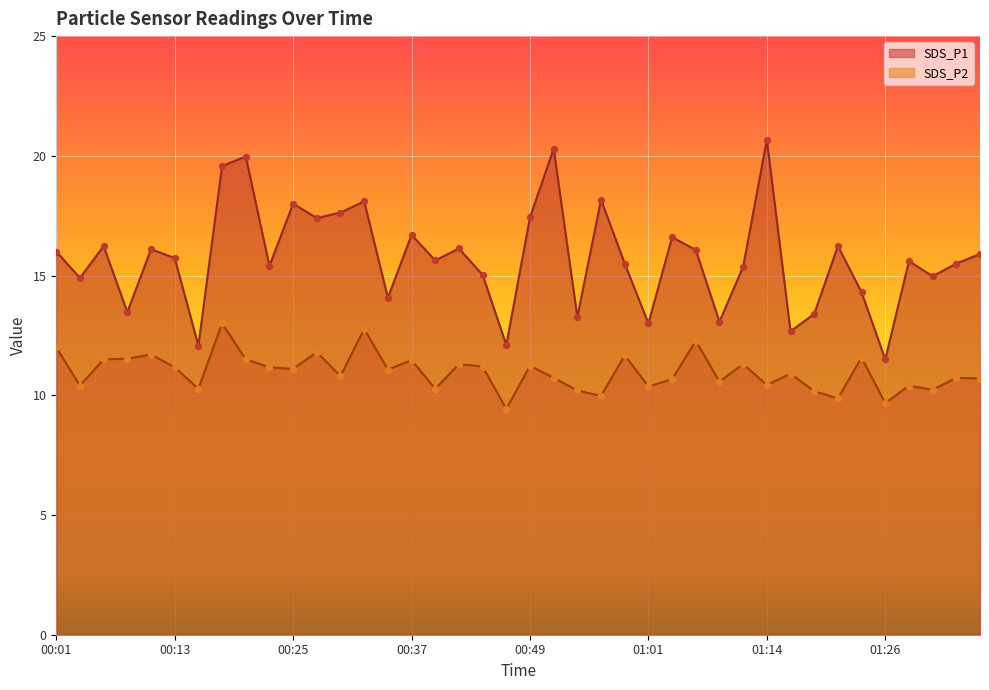

What is the total value across all series at 00:54?

23.5